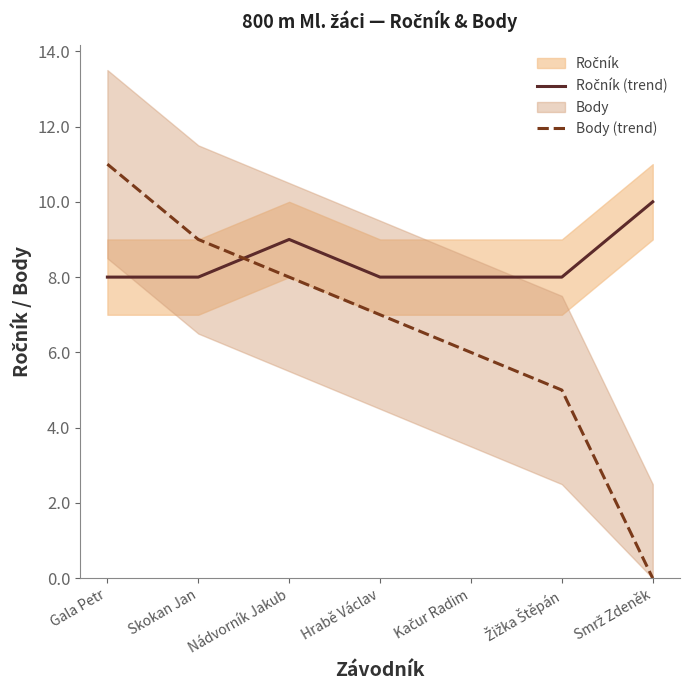

True or false: Body (trend) and Ročník (trend) cross at least once.

True